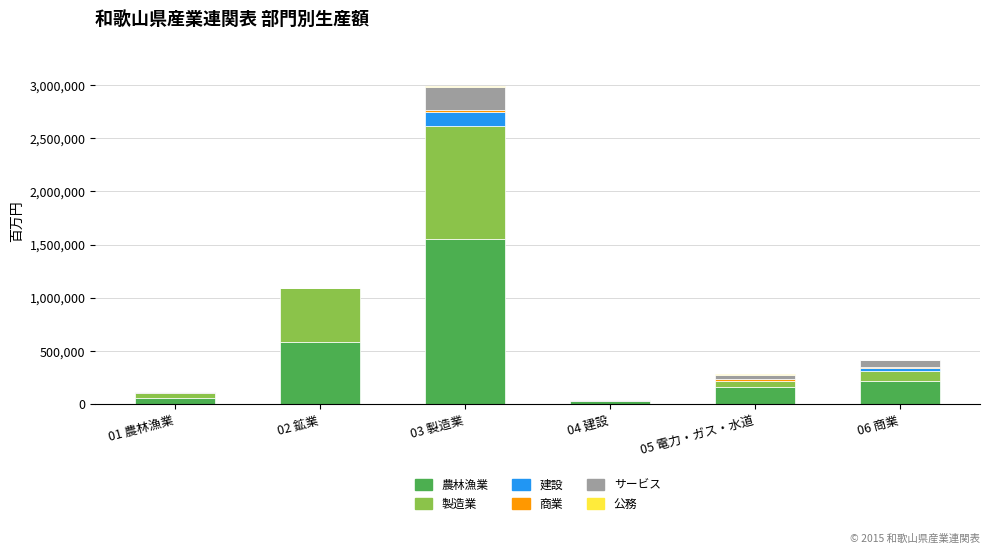

What value does the 農林漁業 series have at 01 農林漁業?

60851